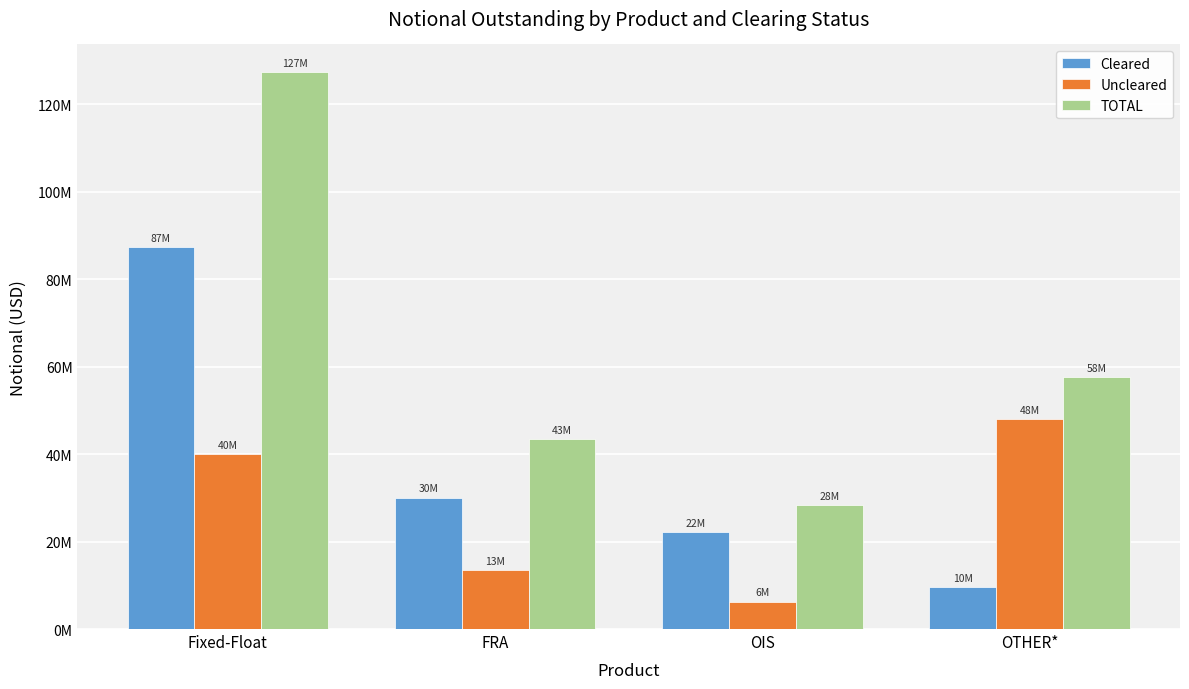

Are the bars horizontal?

No